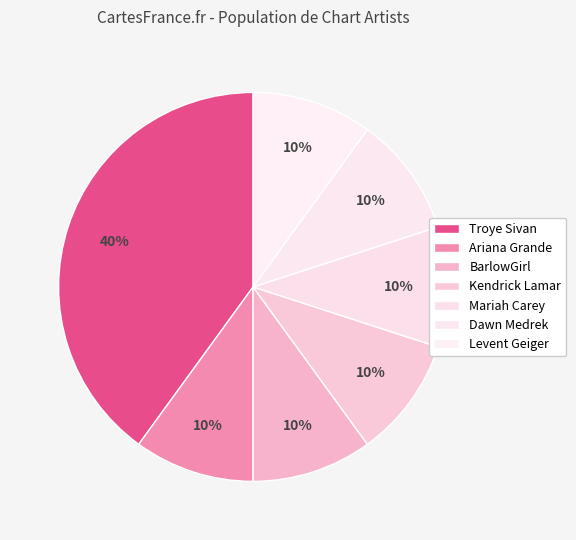

The Ariana Grande slice represents 16% of the pie. True or false?

False